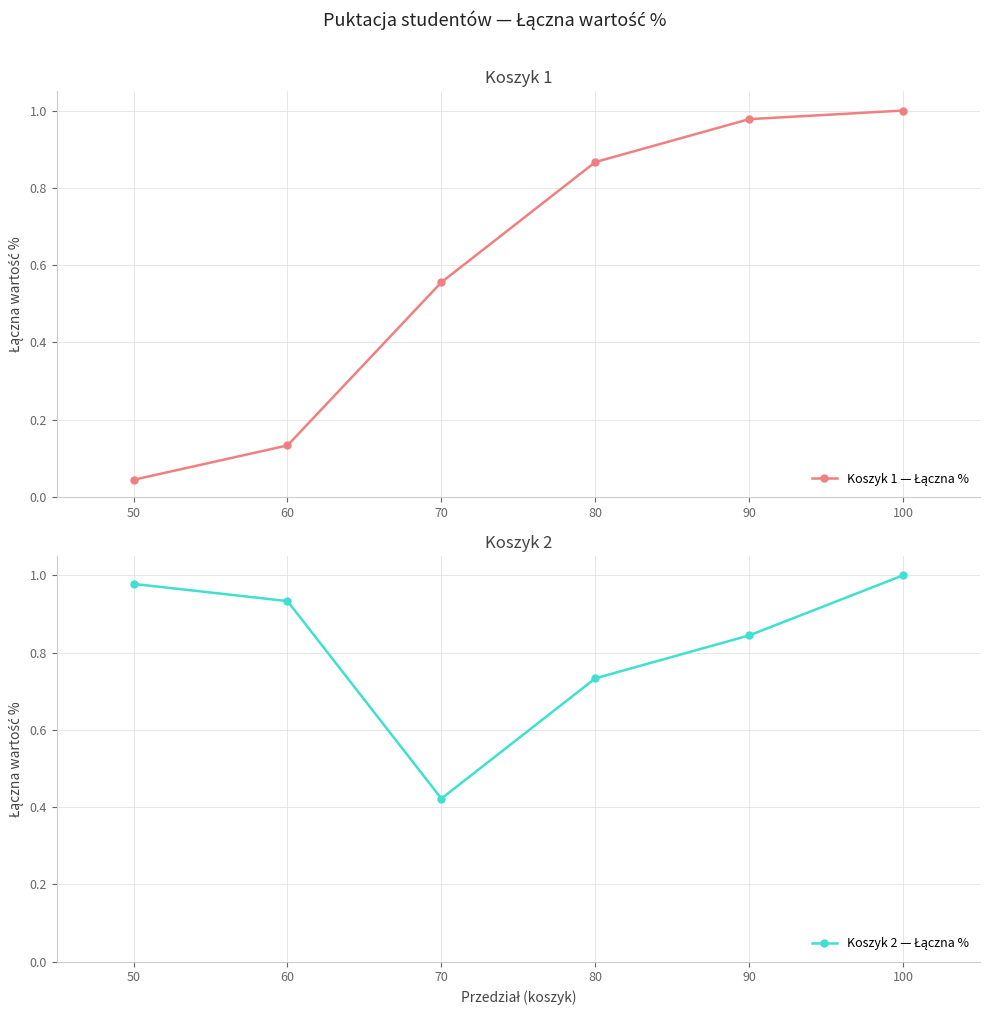

At which category does Koszyk 2 — Łączna % reach its first local valley?

70